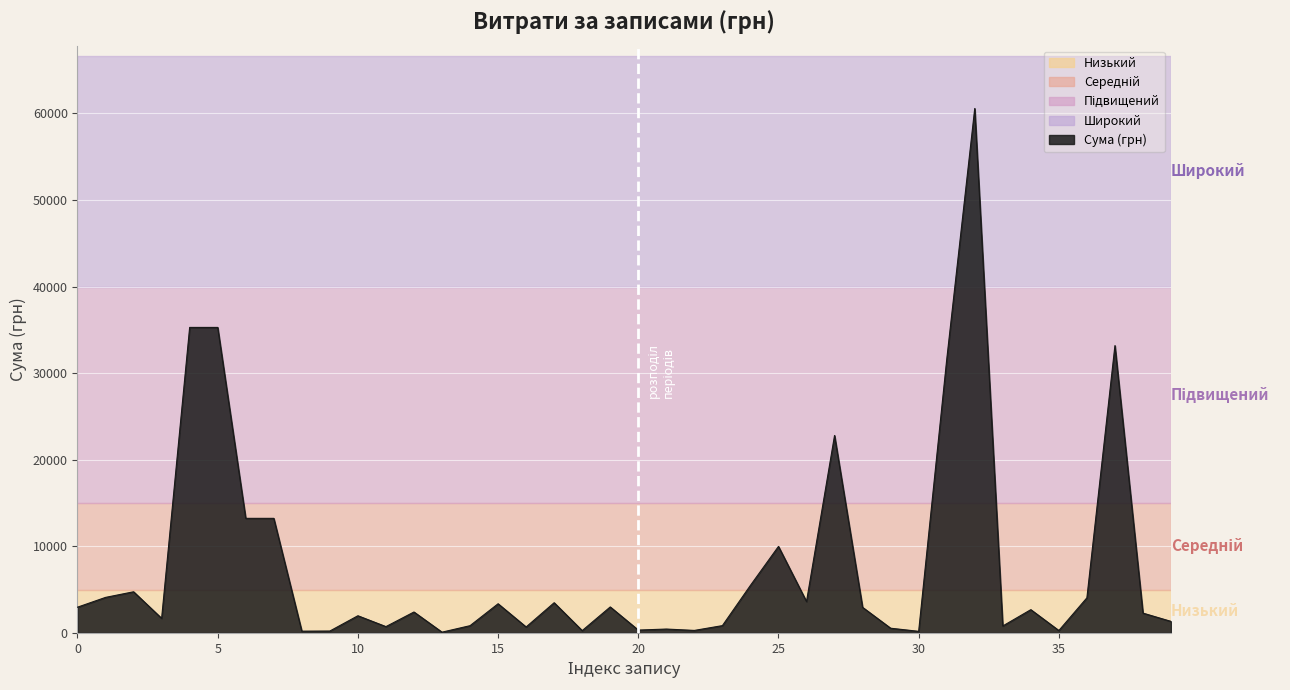

What is the maximum value shown in the chart?

60566.0